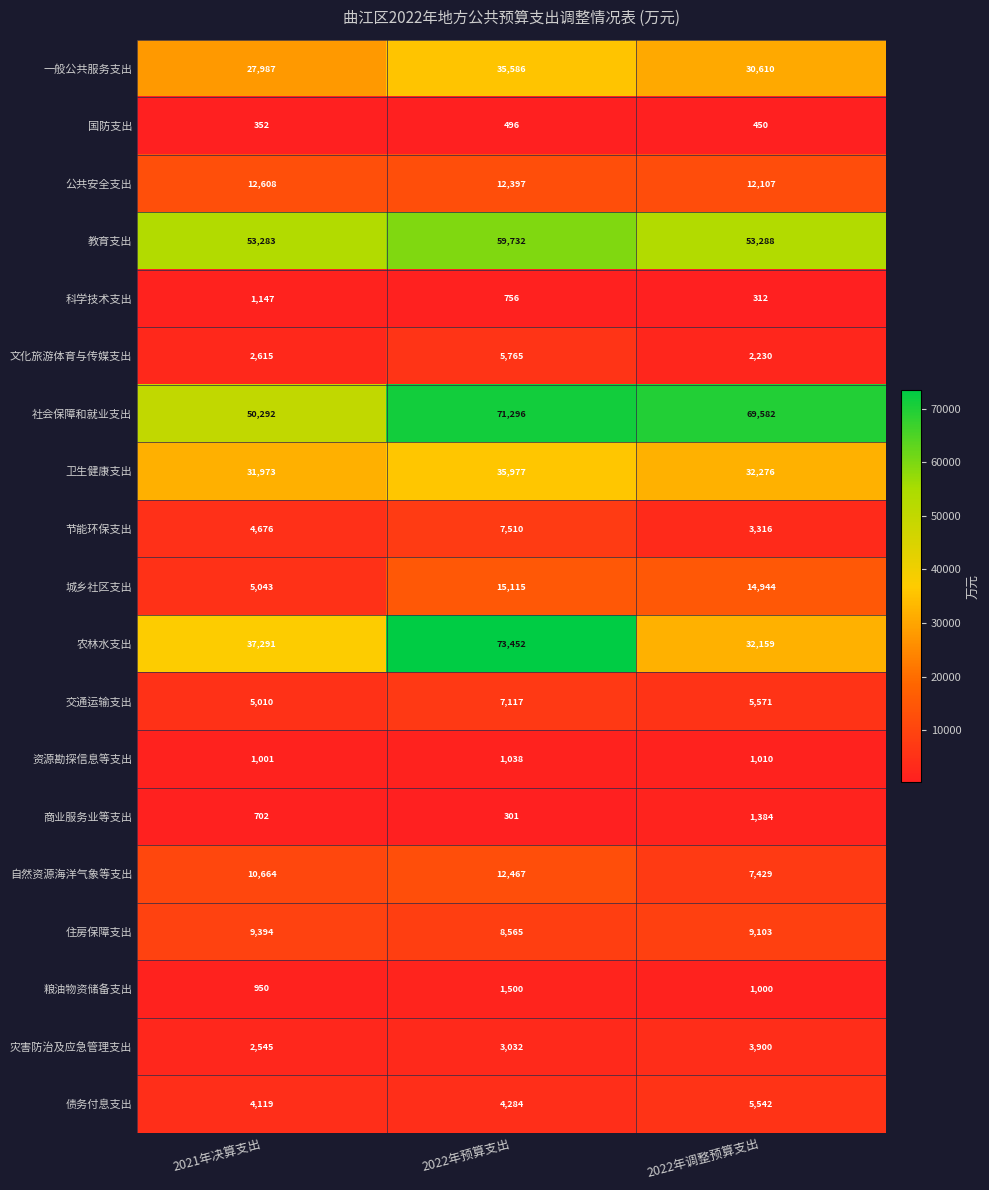

True or false: 农林水支出 has a value of 32159 at 2022年调整预算支出.

True